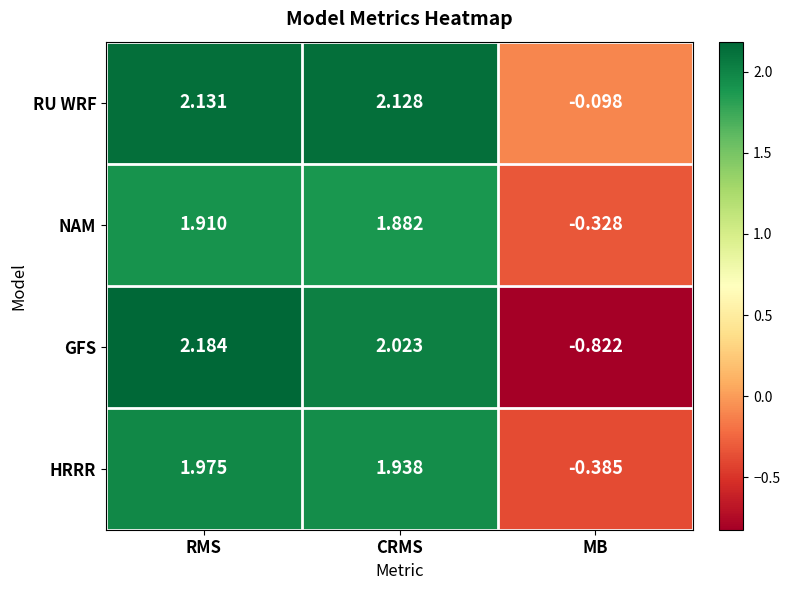

At which label does GFS first exceed 2?

RMS